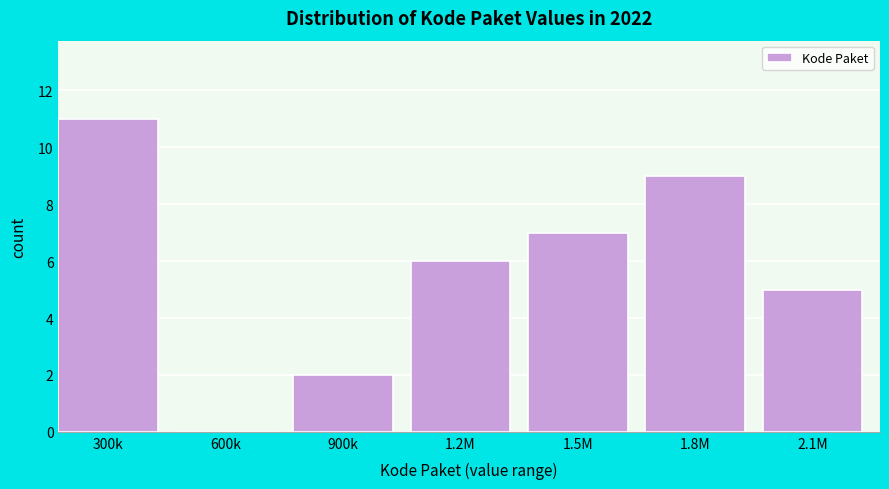

Reading right to left, extract all data points from this chart.

2.1M=5	1.8M=9	1.5M=7	1.2M=6	900k=2	600k=0	300k=11